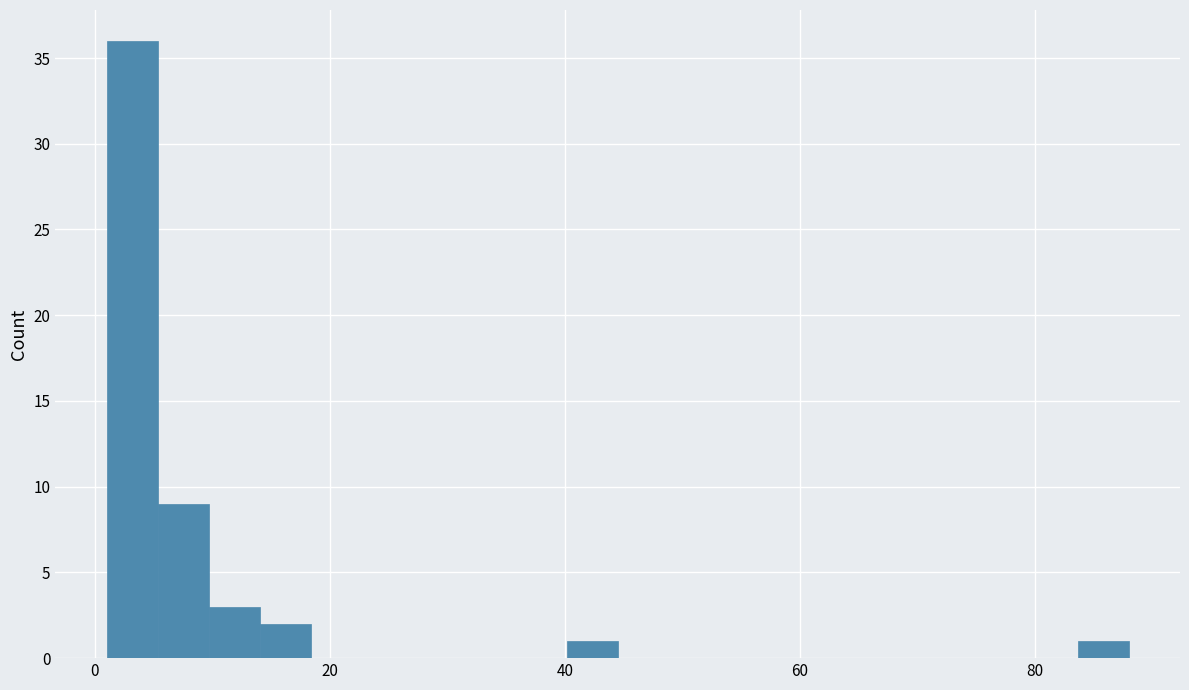

Around what value on the x-axis is the tallest bar? Give the approximate position of its centre, as read against the axis.

4